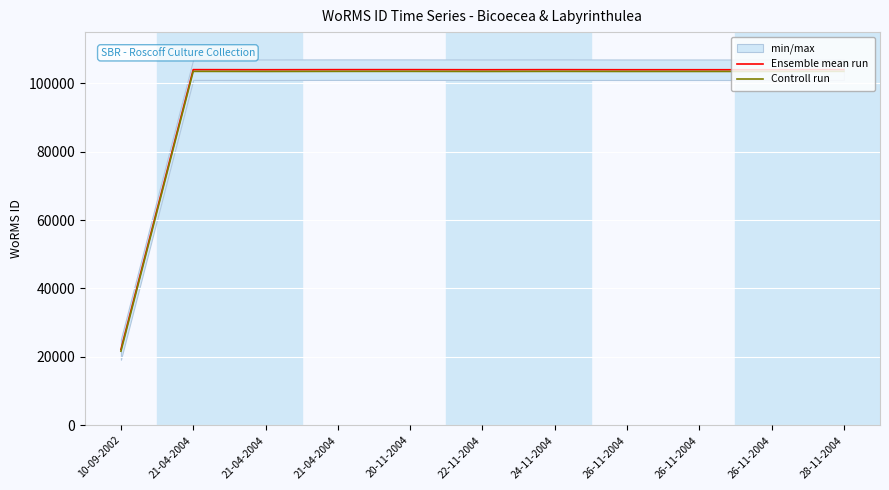

At which category does Ensemble mean run reach its first local peak?

21-04-2004